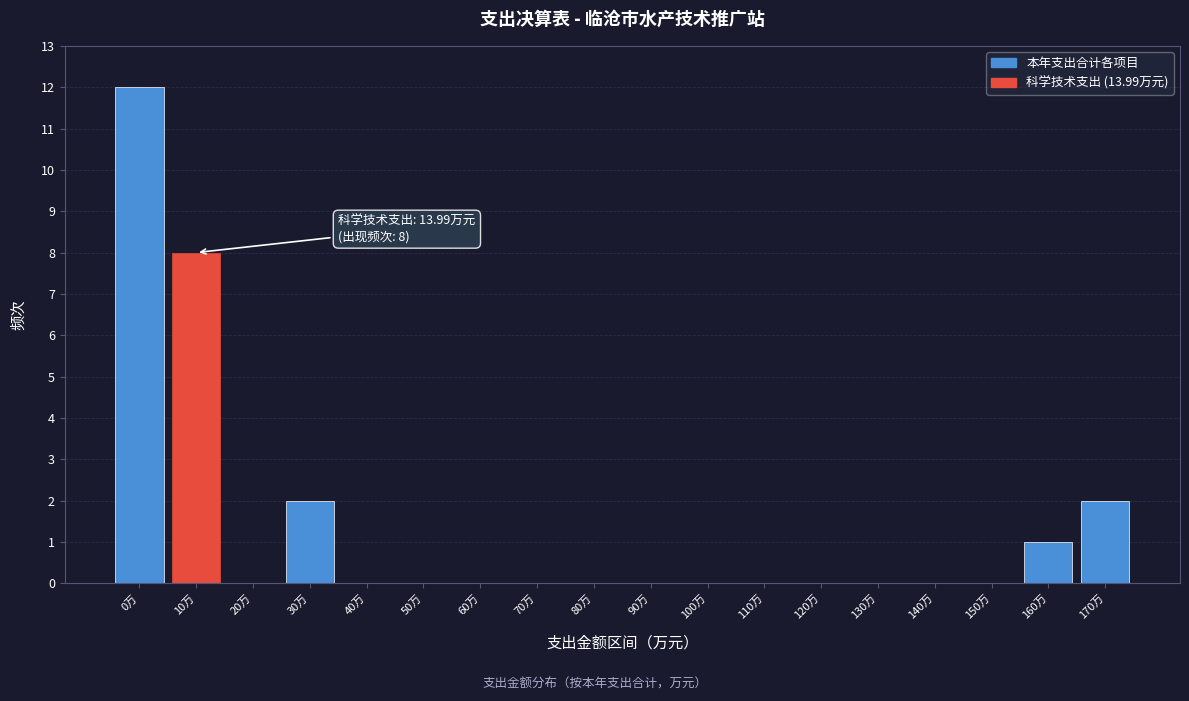

Reading left to right, extract all data points from this chart.

0万=12	10万=8	20万=0	30万=2	40万=0	50万=0	60万=0	70万=0	80万=0	90万=0	100万=0	110万=0	120万=0	130万=0	140万=0	150万=0	160万=1	170万=2